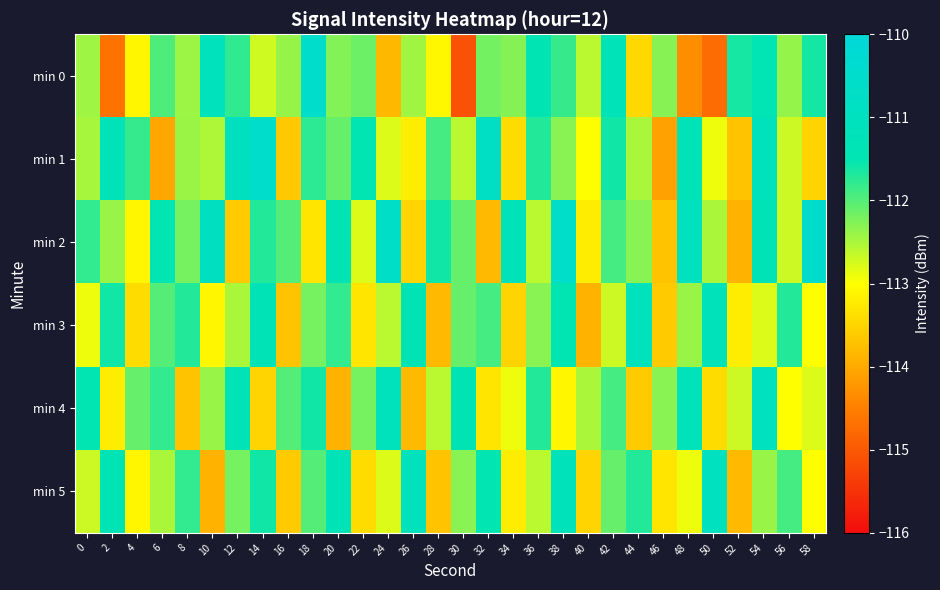

How many data points does each series have?

30